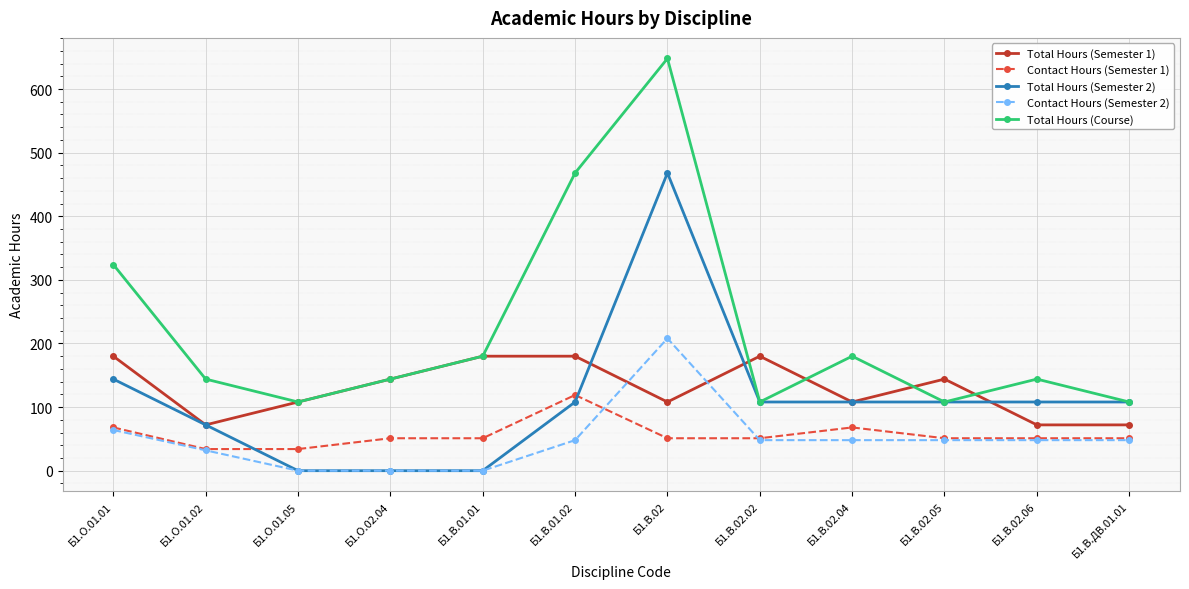

Reading left to right, transcribe all the data shown in this chart.

Total Hours (Semester 1): 180	72	108	144	180	180	108	180	108	144	72	72
Contact Hours (Semester 1): 68	34	34	51	51	119	51	51	68	51	51	51
Total Hours (Semester 2): 144	72	0	0	0	108	468	108	108	108	108	108
Contact Hours (Semester 2): 64	32	0	0	0	48	208	48	48	48	48	48
Total Hours (Course): 324	144	108	144	180	468	648	108	180	108	144	108